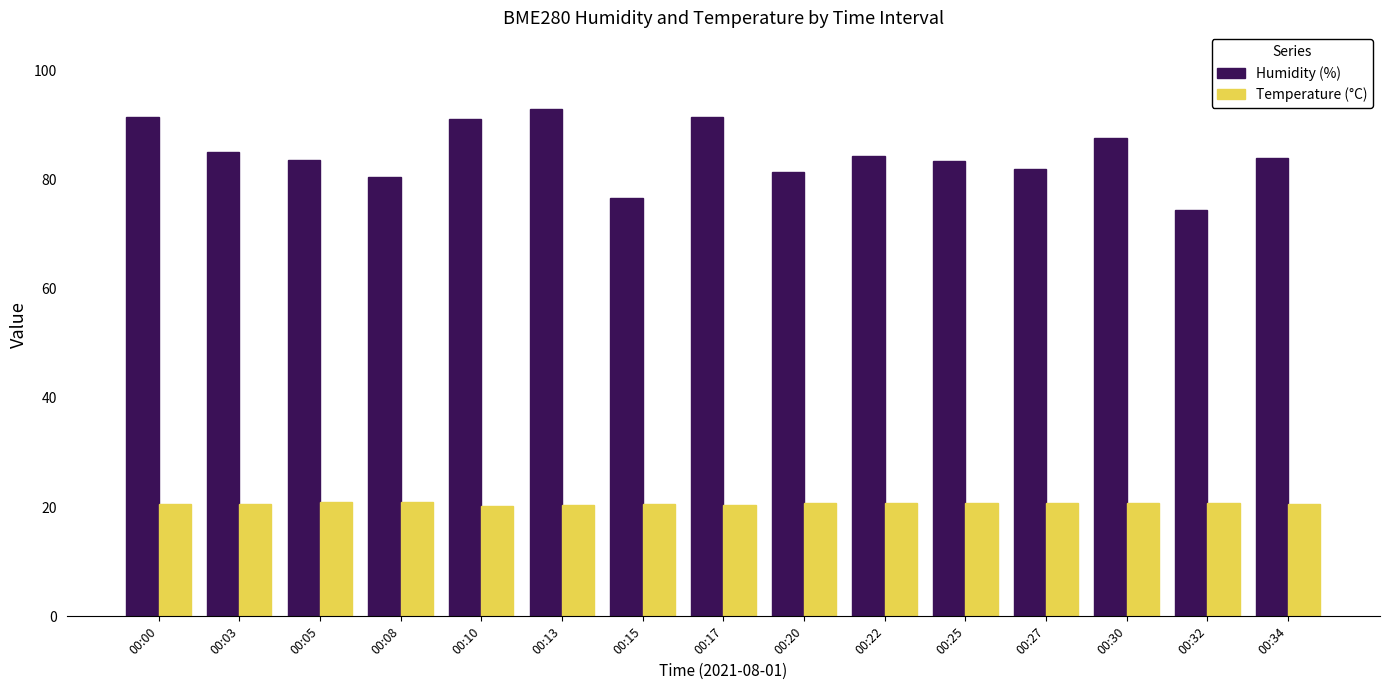

Which series has the largest range (max minus min)?

Humidity (%)